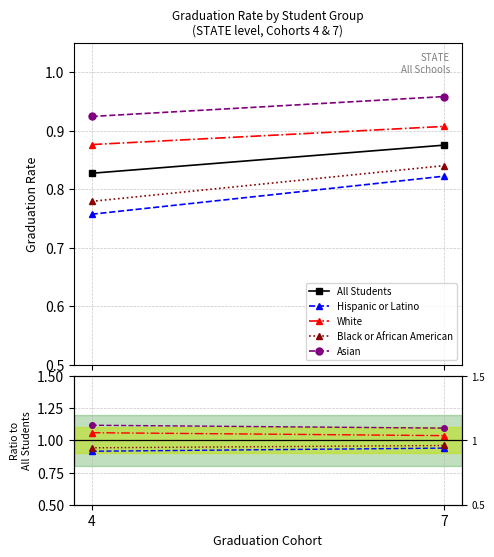

Which category has the highest value in the Black or African American series?

7